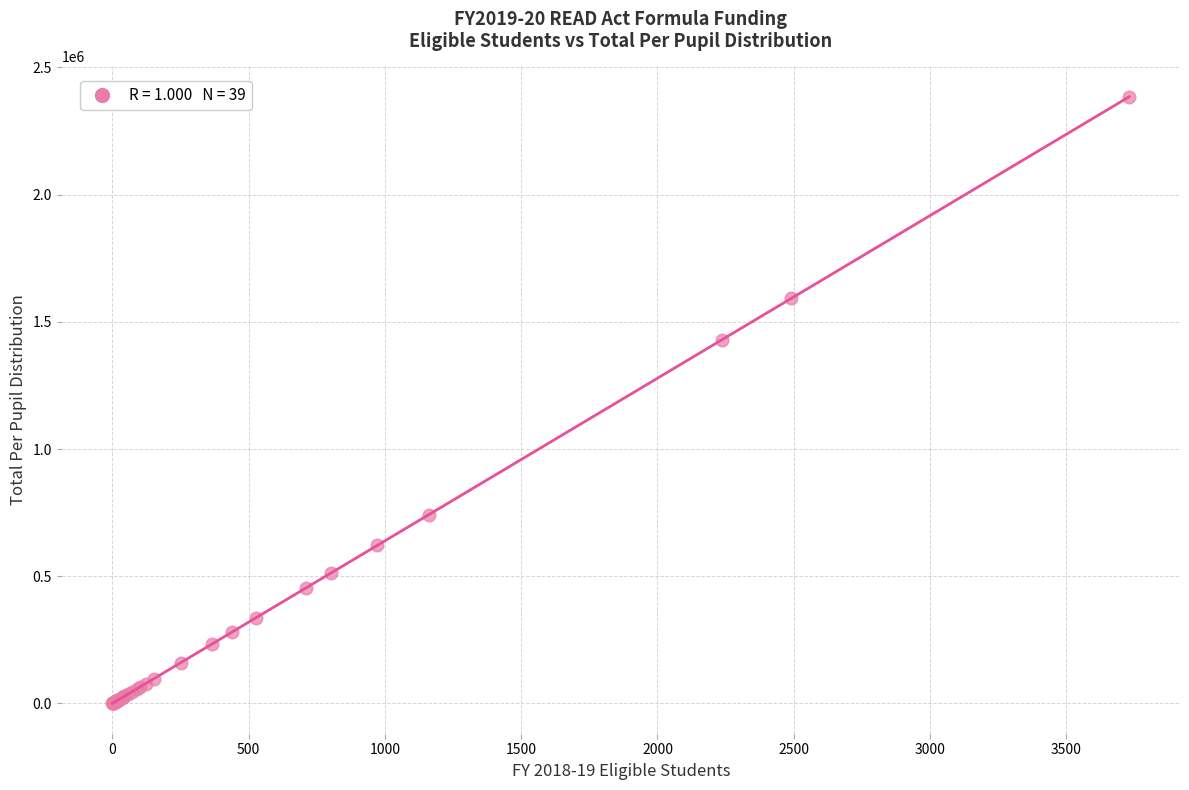

What Y value in the scatter plot is closest to 1192438?

1430542.3